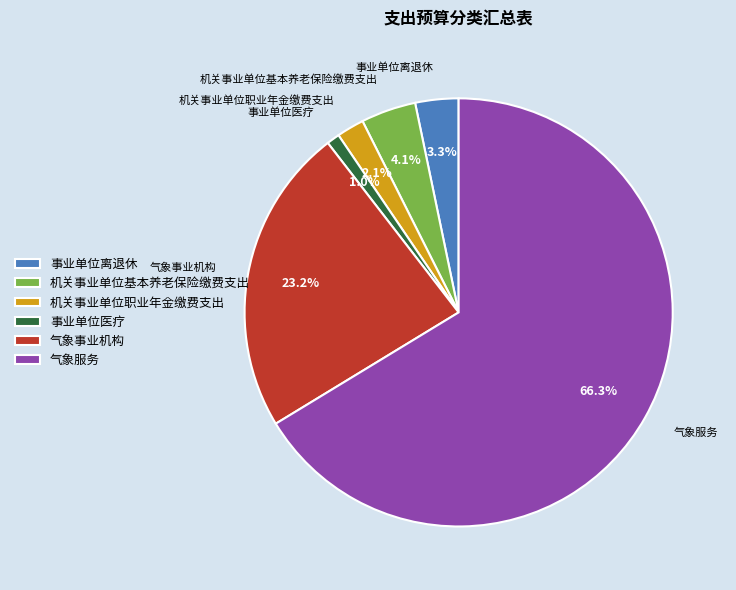

What is the ratio of the value at 机关事业单位职业年金缴费支出 to the value at 事业单位离退休?

0.6